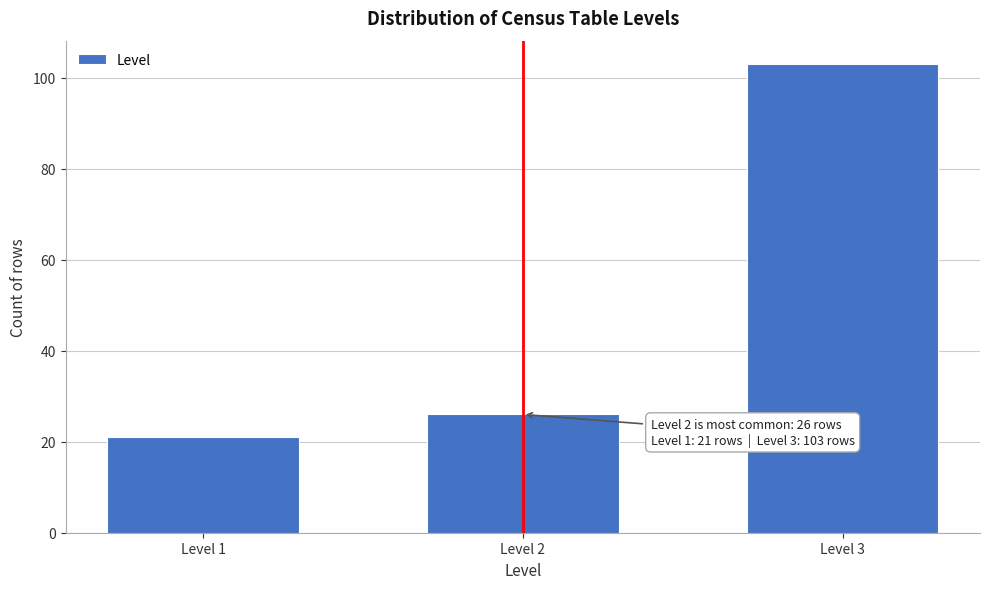

Reading left to right, list all the values displayed in this chart.

21	26	103